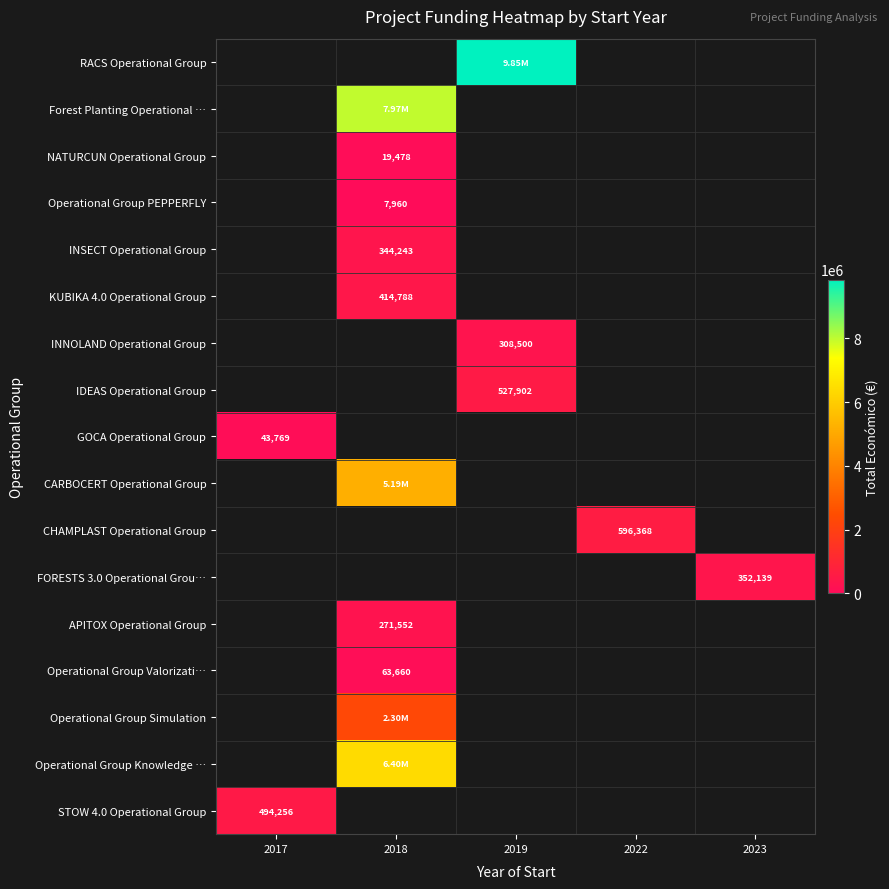

How many data points does each series have?

5